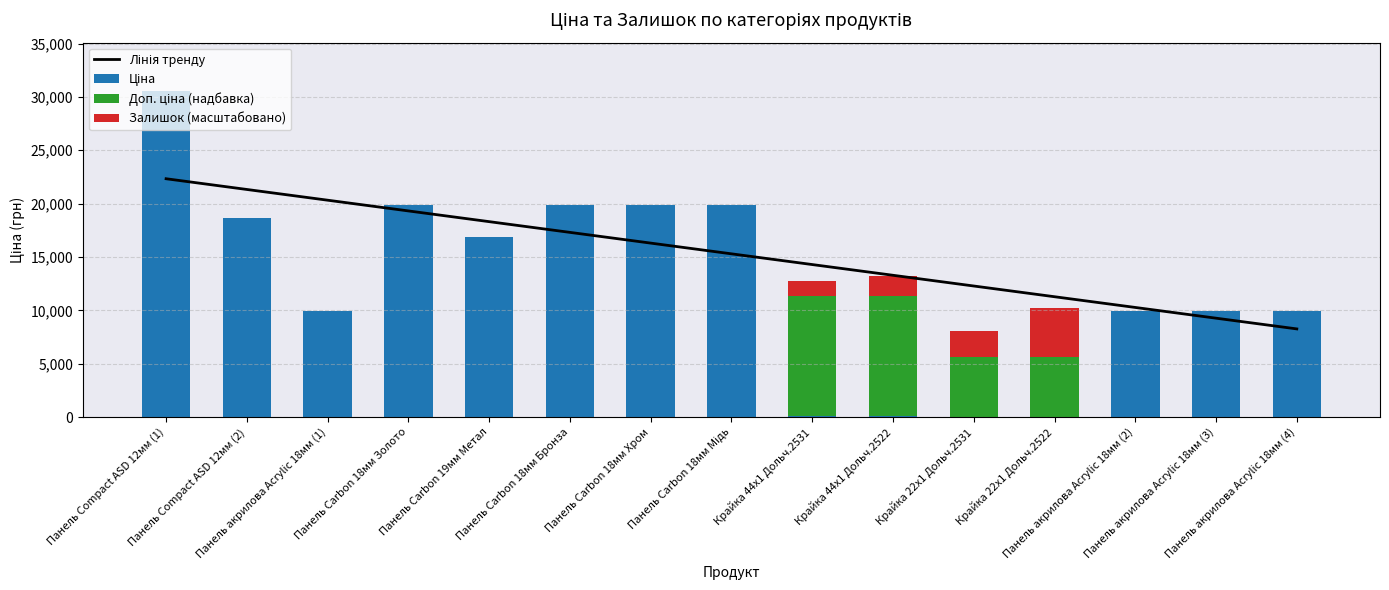

The Лінія тренду series shows 17368.8 at Крайка 22x1 Дольч.2531. True or false?

False